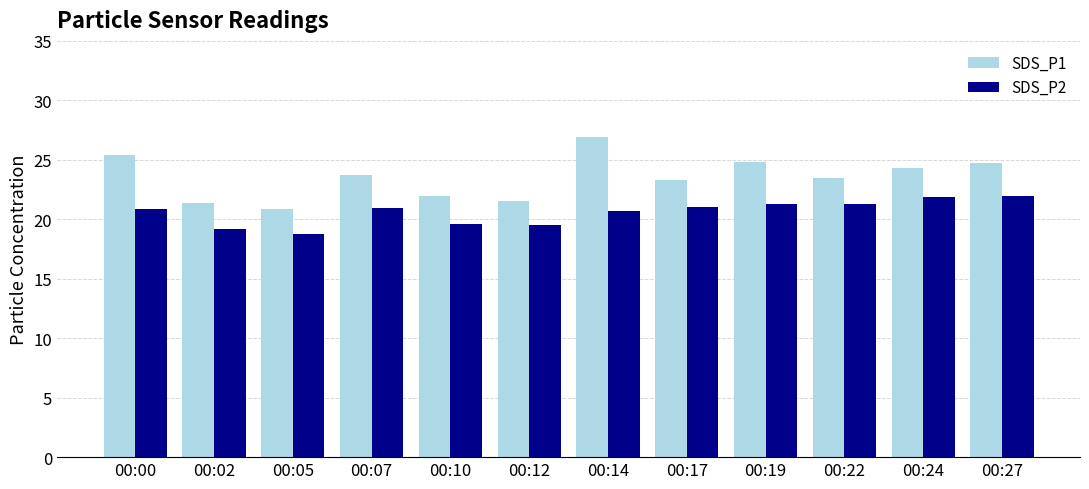

What is the spread (max minus min) of values at 00:10?

2.3